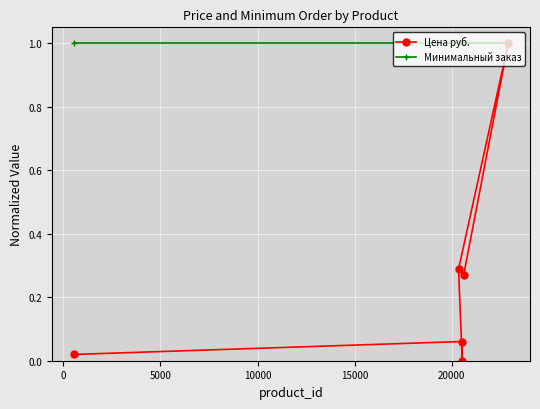

What is the average value of the Минимальный заказ series?

1.0